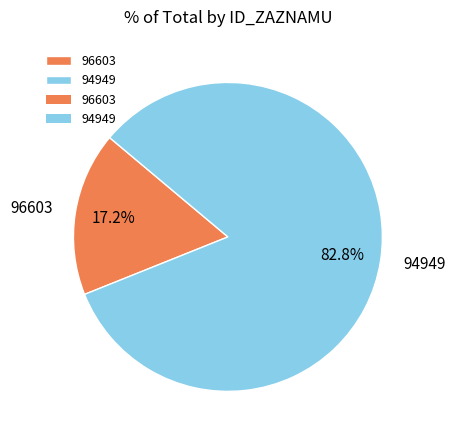

Does 94949 account for over 50% of the chart?

Yes